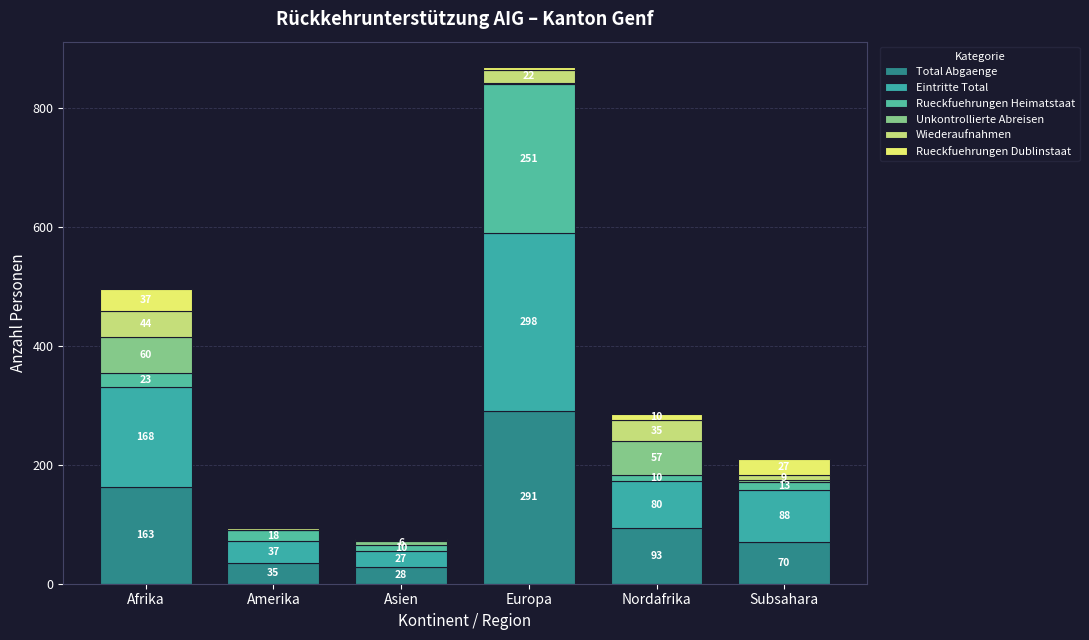

At Europa, list the series in order from smallest to largest.

Unkontrollierte Abreisen, Rueckfuehrungen Dublinstaat, Wiederaufnahmen, Rueckfuehrungen Heimatstaat, Total Abgaenge, Eintritte Total